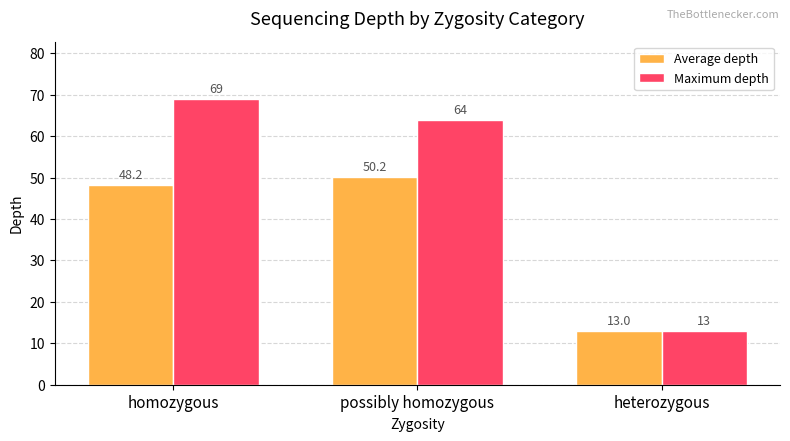

The value of Maximum depth at heterozygous is 4.4. True or false?

False